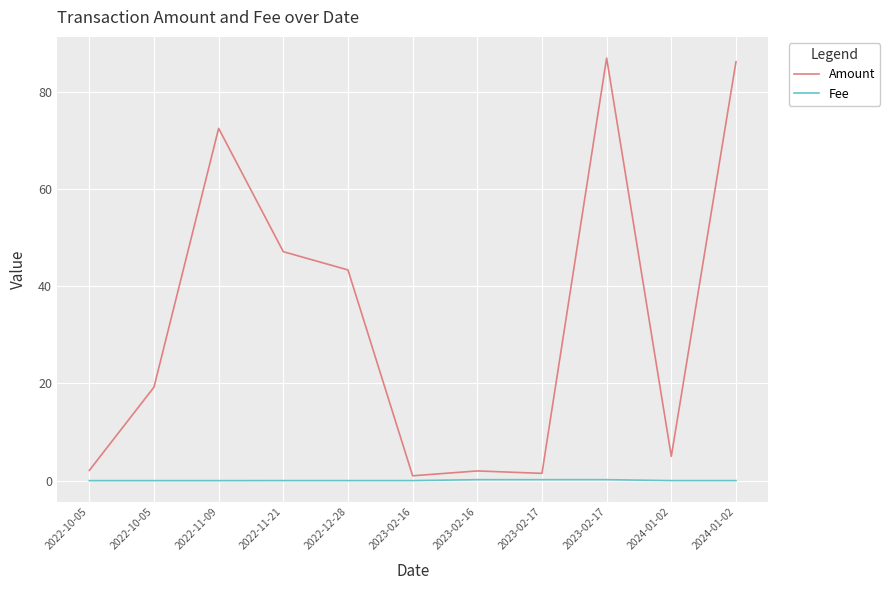

How many lines are shown in the chart?

2